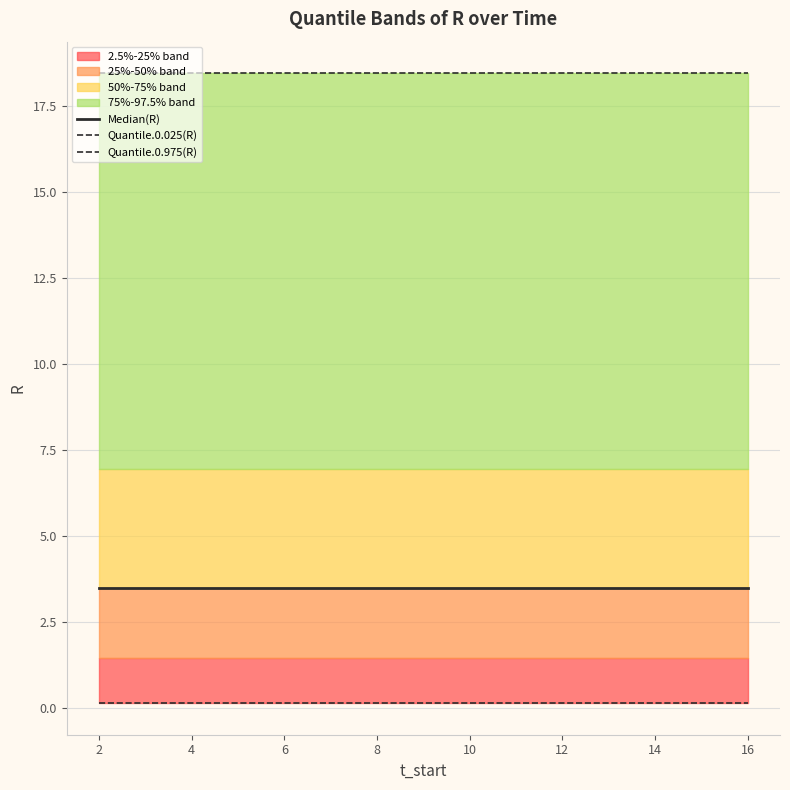

The value of Quantile.0.975(R) at 14 is 18.4. True or false?

True